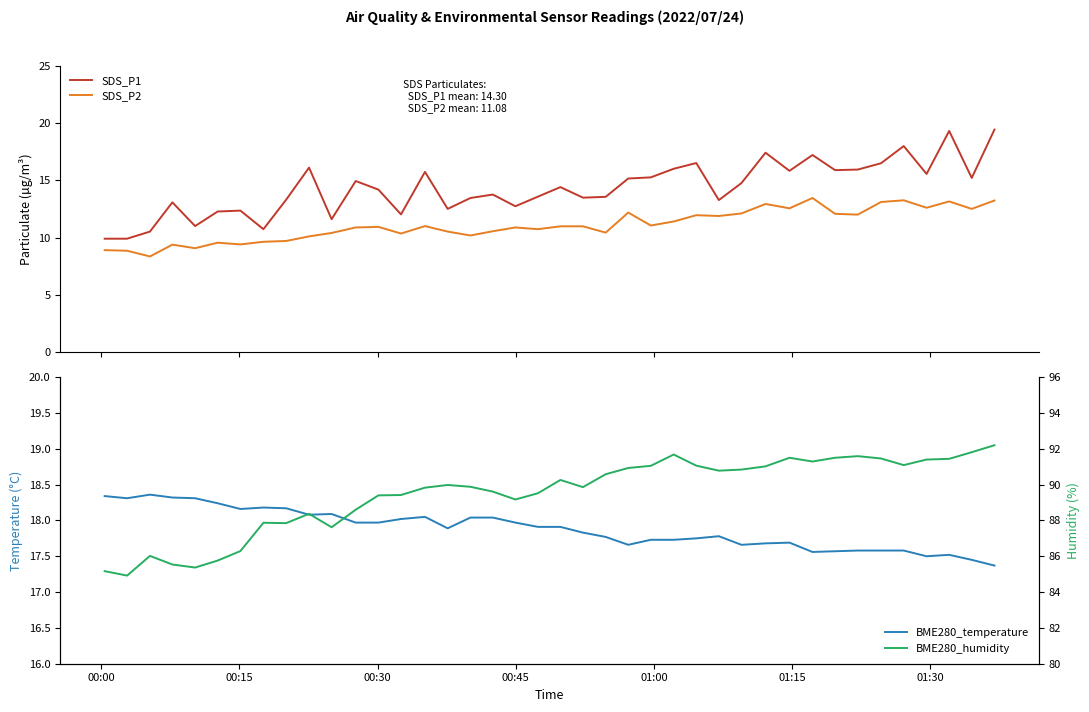

What are all the series names shown in the legend?

SDS_P1, SDS_P2, BME280_temperature, BME280_humidity